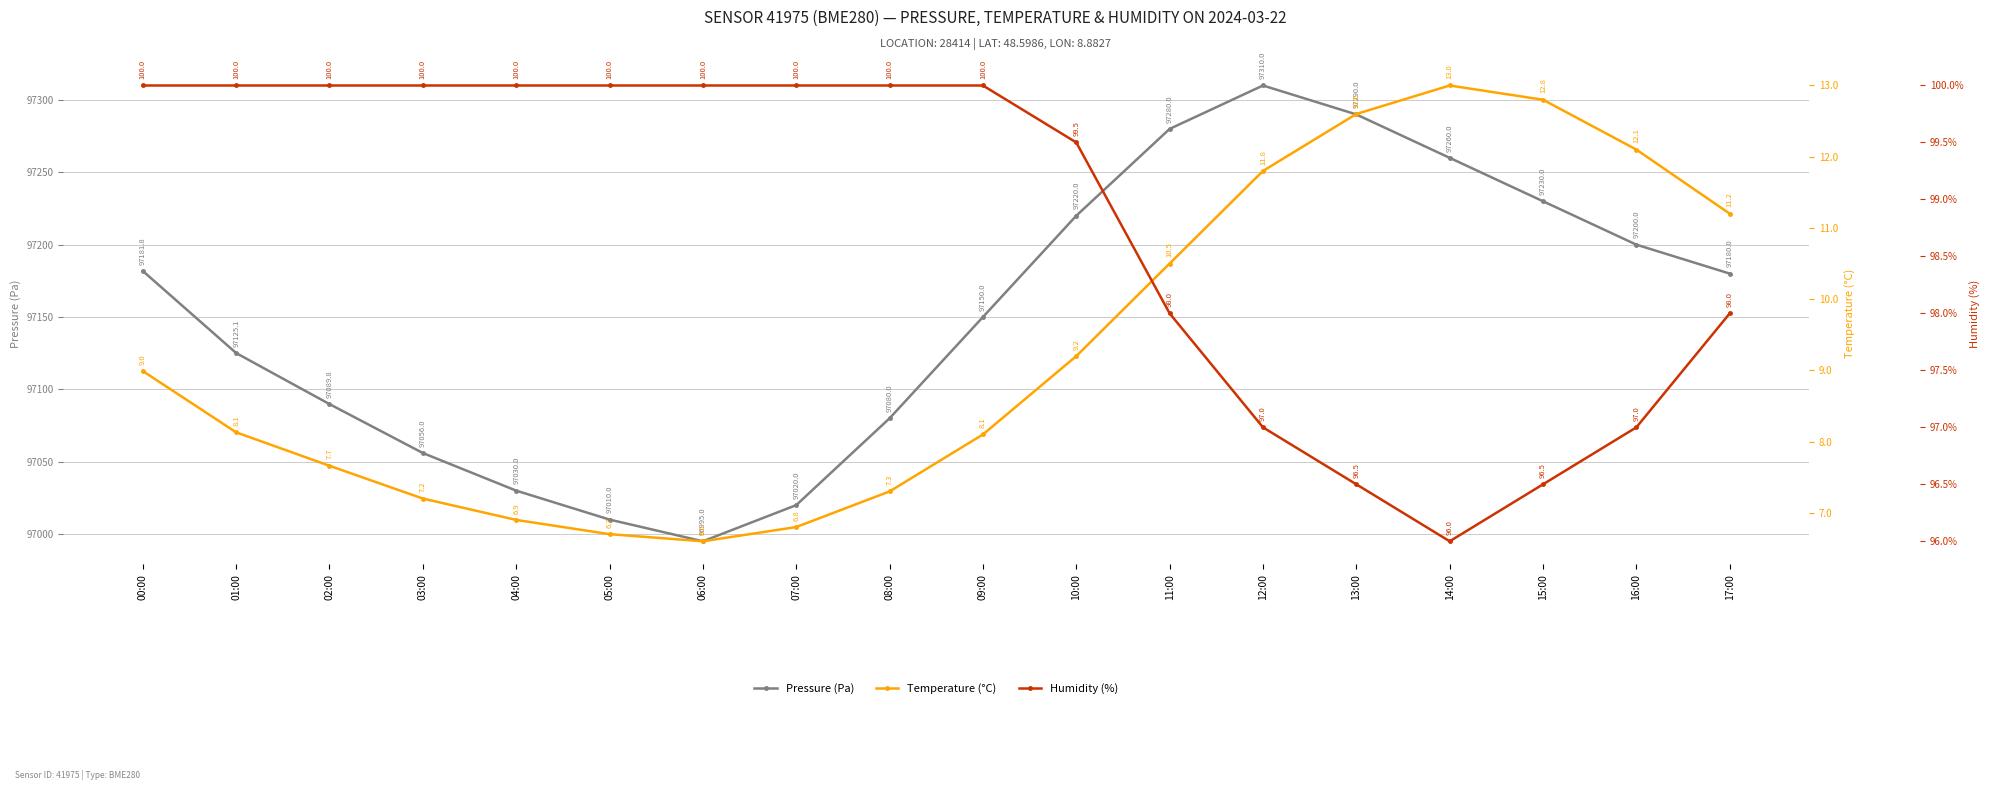

The Humidity (%) series shows 57.0 at 02:00. True or false?

False